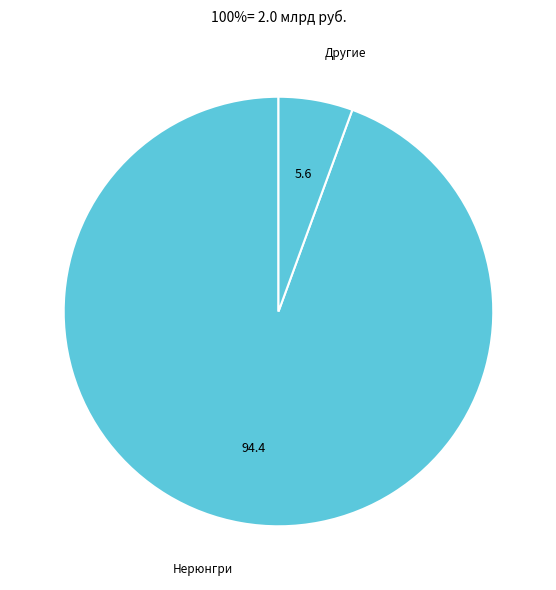

Count the number of slices in the pie.

2